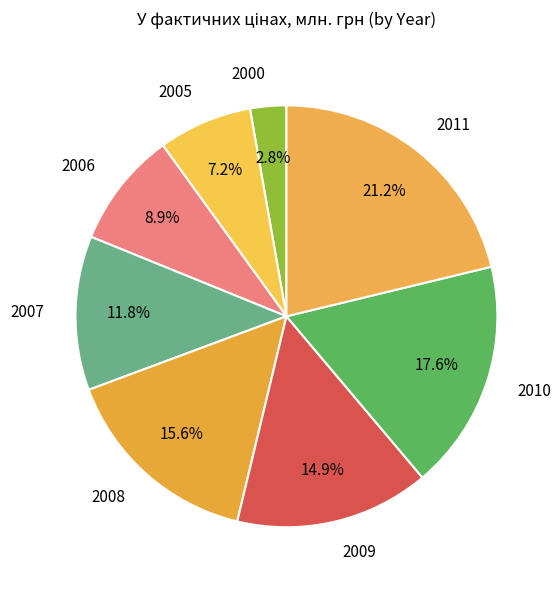

Combined, do 2010 and 2011 account for over 50%?

No